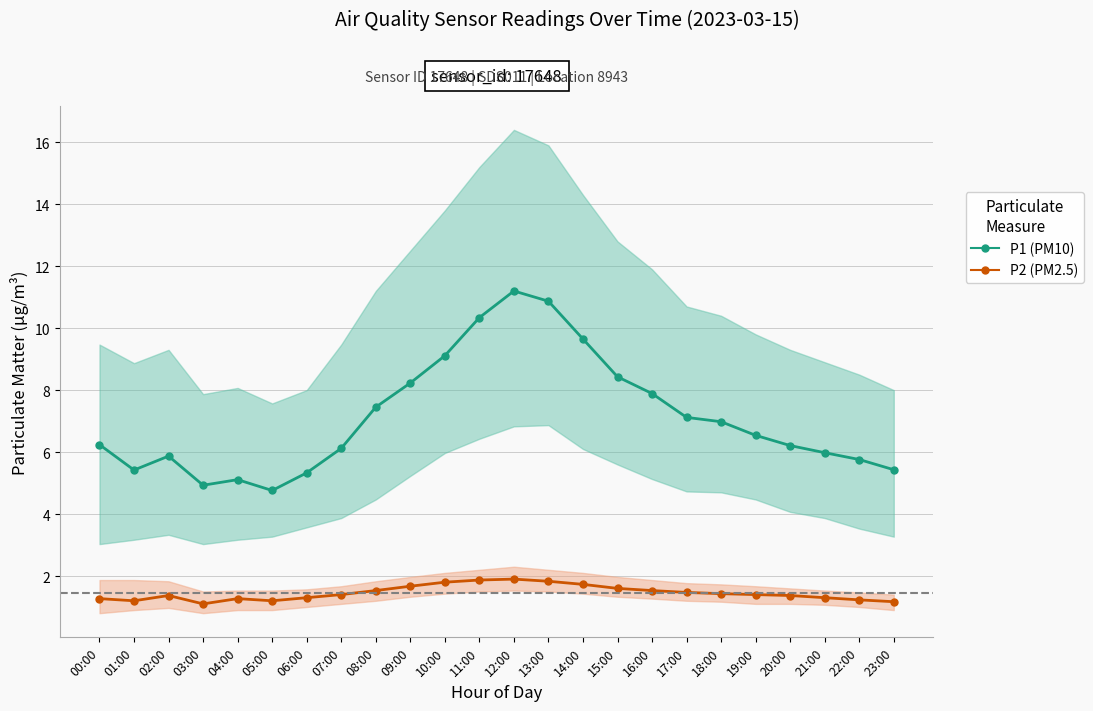

How many lines are shown in the chart?

2